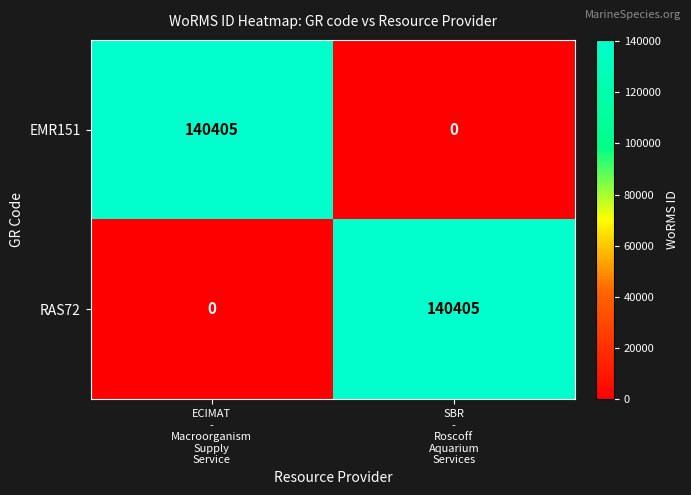

What is the sum of all RAS72 values?

140405